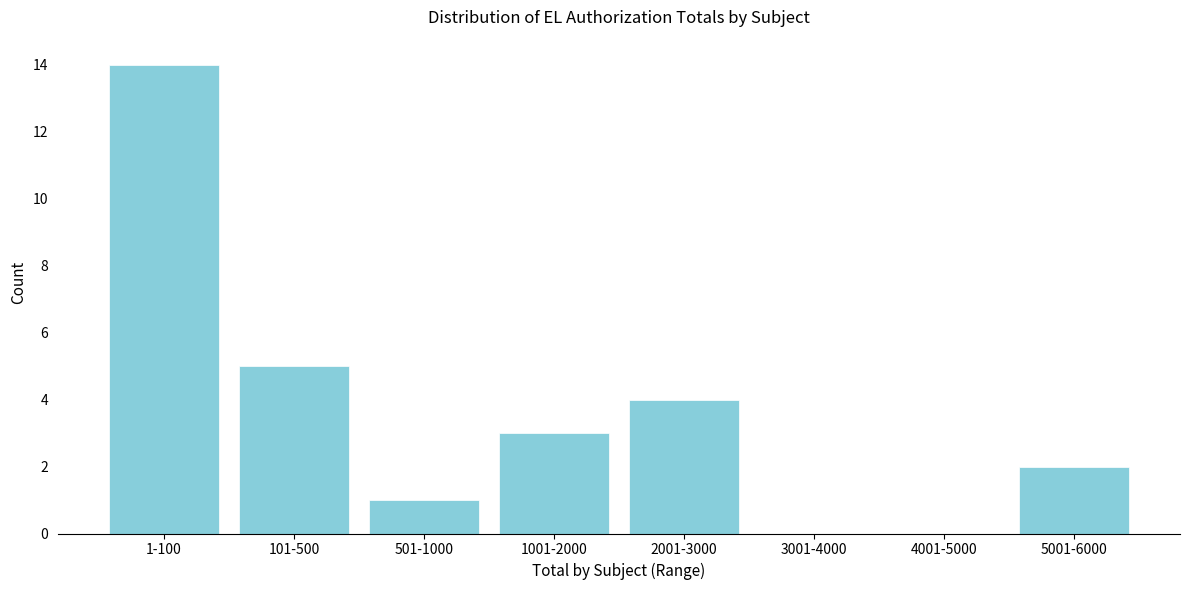

Reading right to left, transcribe all the data shown in this chart.

5001-6000=2	4001-5000=0	3001-4000=0	2001-3000=4	1001-2000=3	501-1000=1	101-500=5	1-100=14